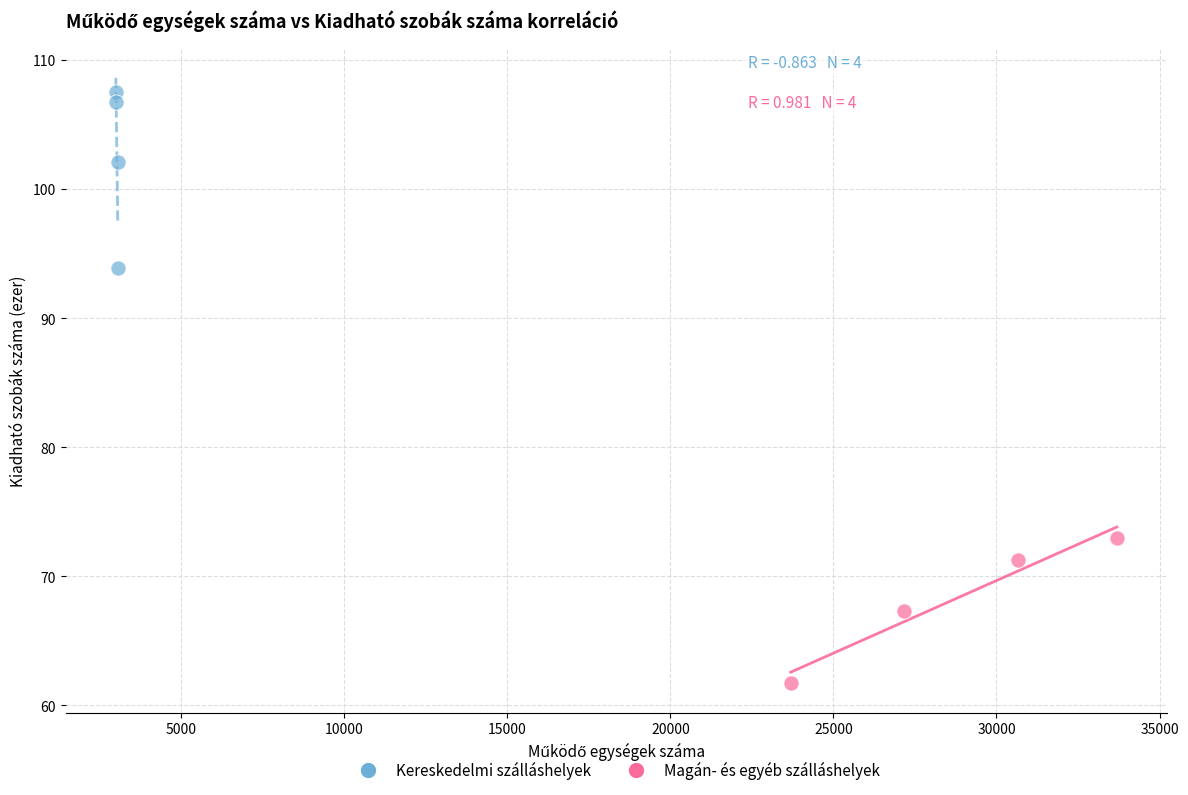

Which series has the largest Y range (max minus min)?

Kereskedelmi szálláshelyek